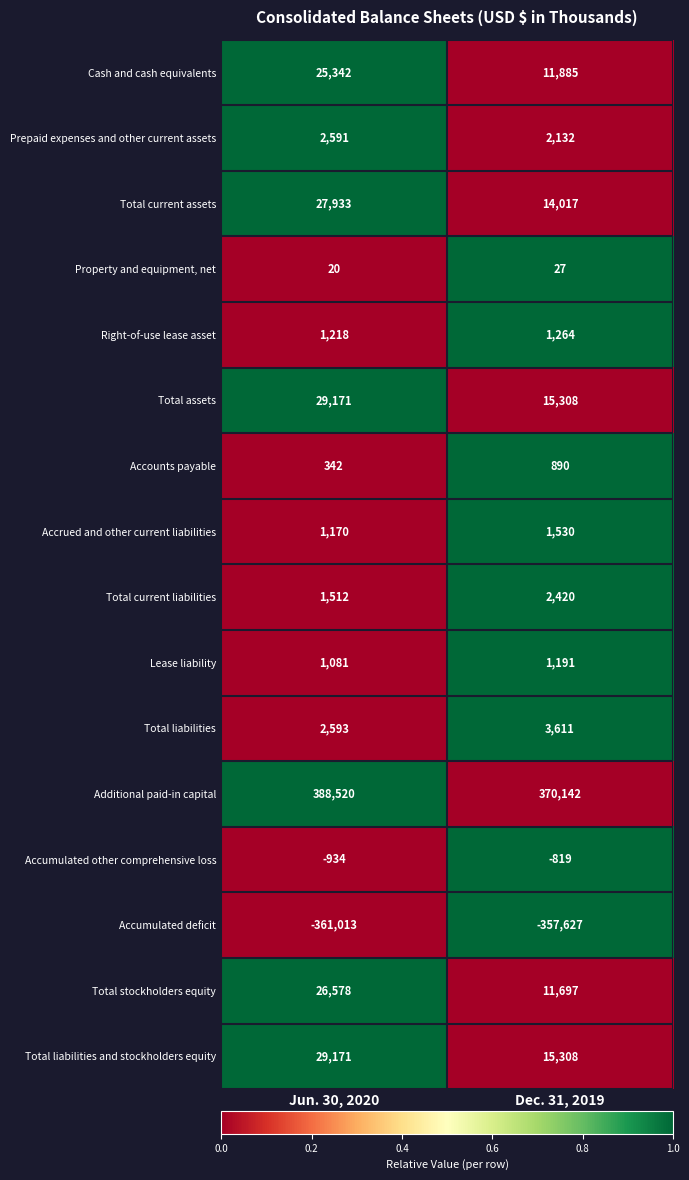

What is the average value of the Total liabilities series?

3102